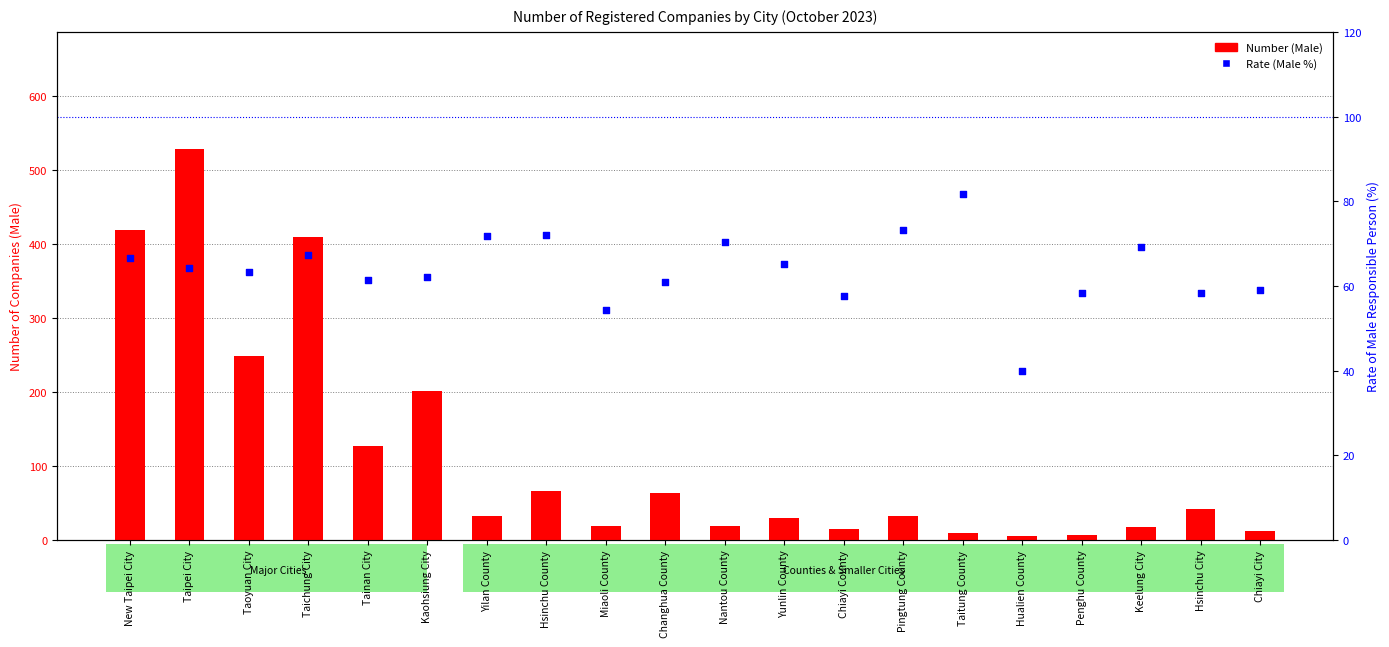

What is the total value across all series at Chiayi City?

72.1